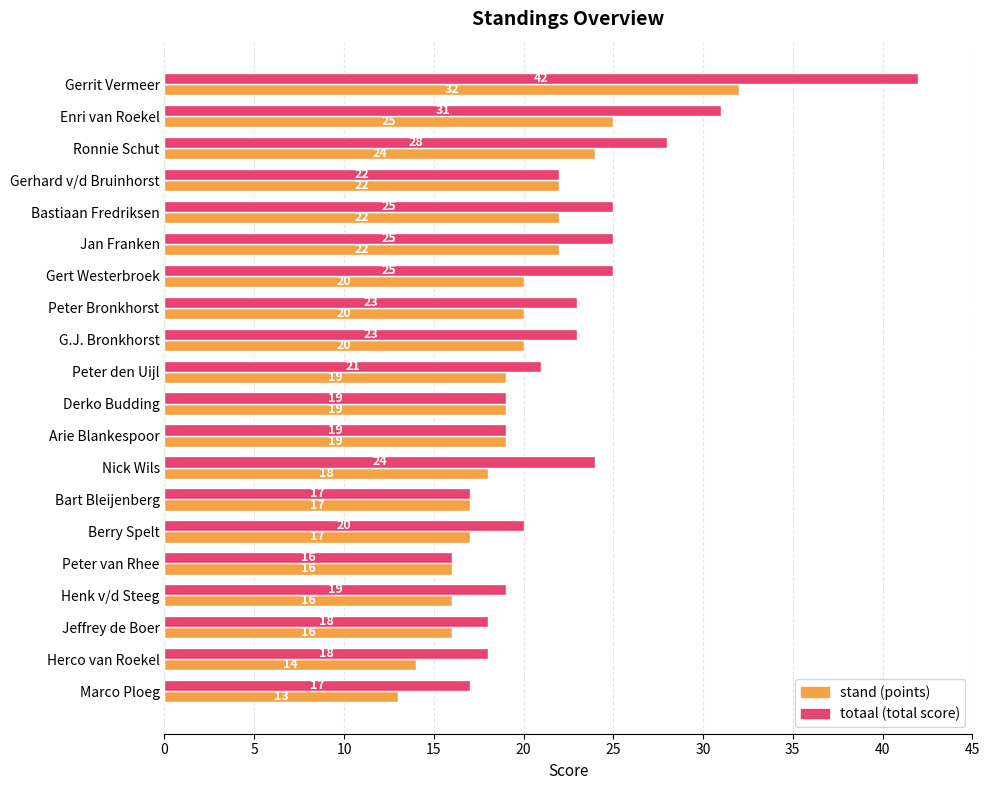

What is the difference between the highest and lowest values at G.J. Bronkhorst?

3